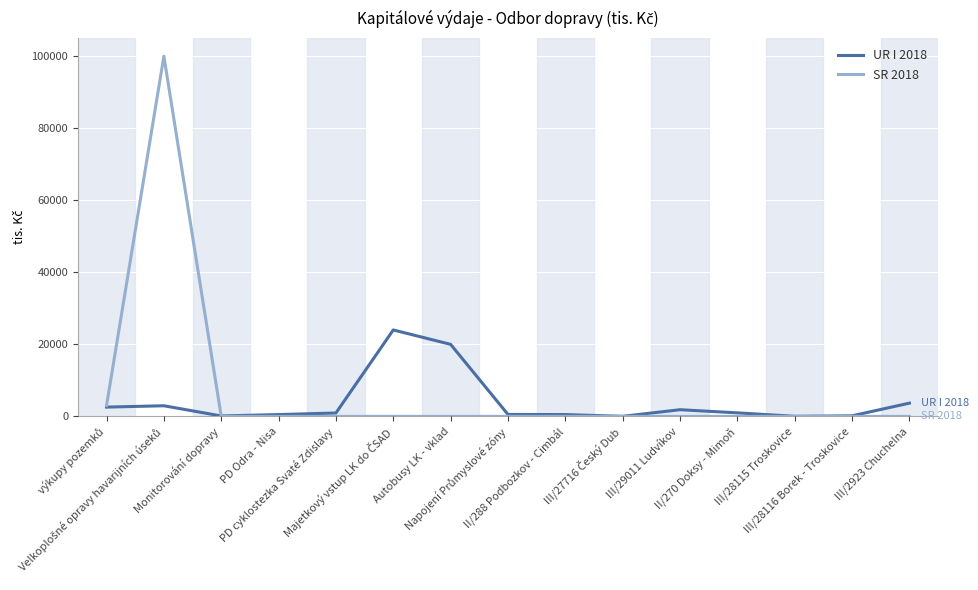

Is this an area chart (filled region under the line)?

No